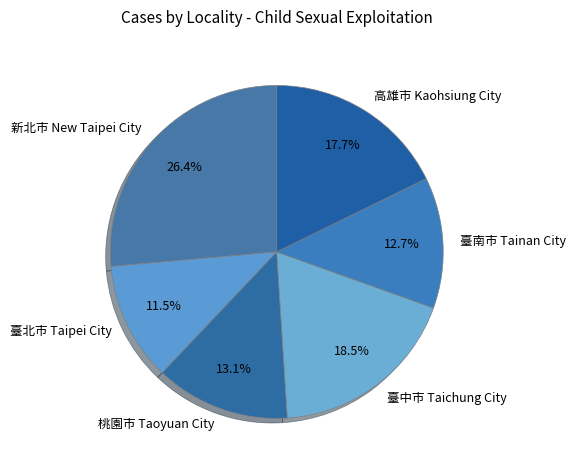

What percentage is the 桃園市 Taoyuan City slice, to the nearest percent?

13%